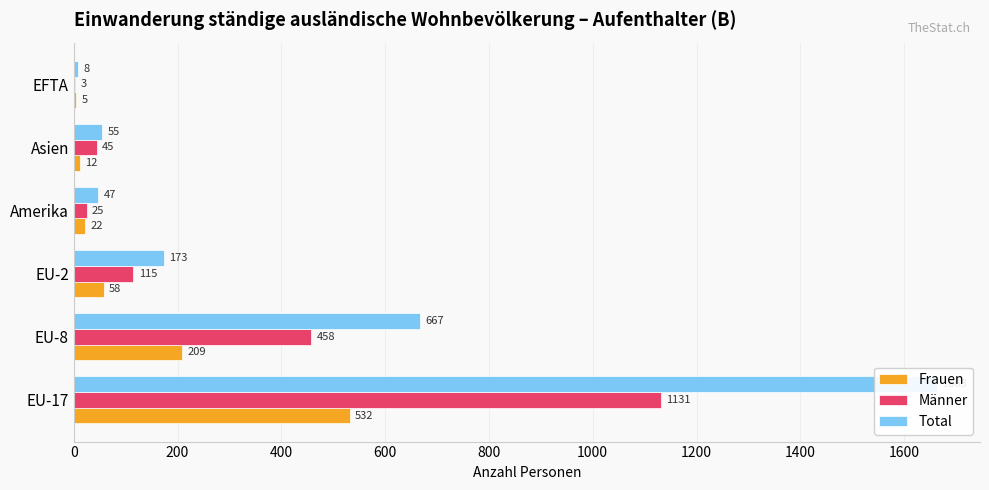

Between EU-17 and EU-8, which series saw the biggest shift?

Total